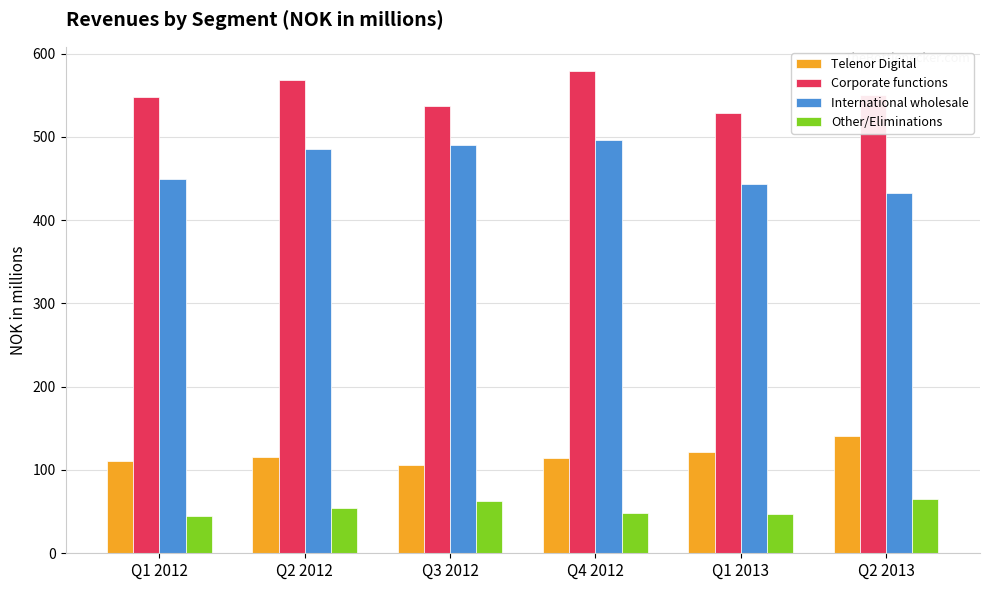

Is it true that Other/Eliminations equals 54.1 at Q2 2012?

True